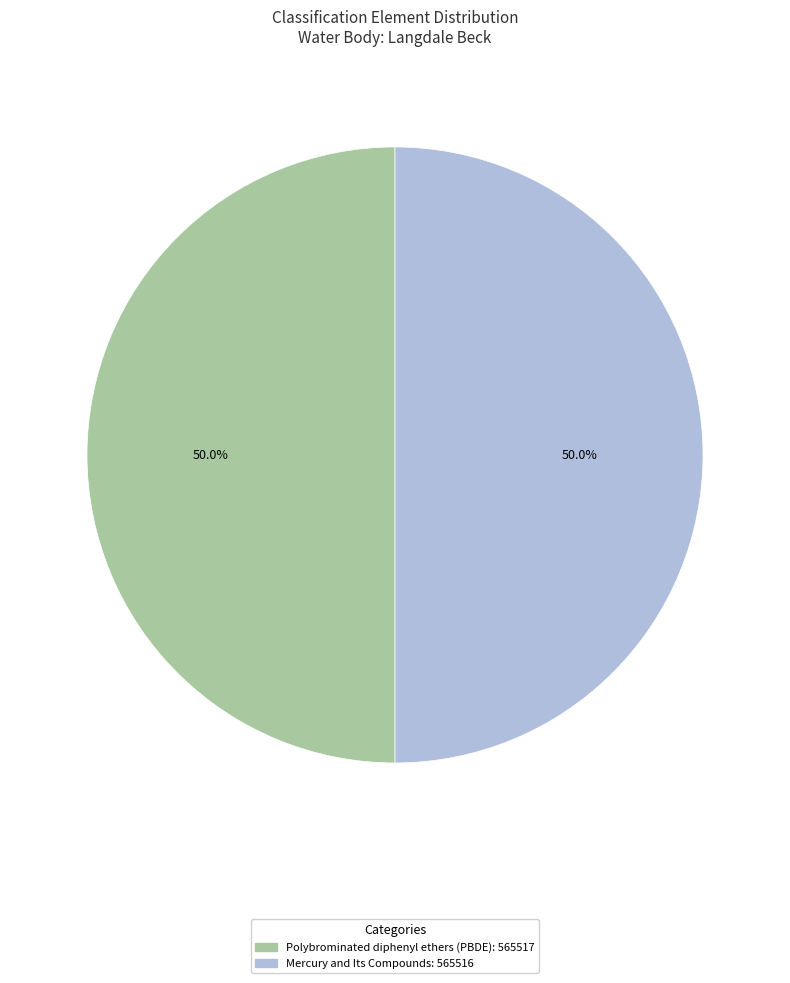

What is the ratio of the value at Mercury and Its Compounds to the value at Polybrominated diphenyl ethers (PBDE)?

1.0